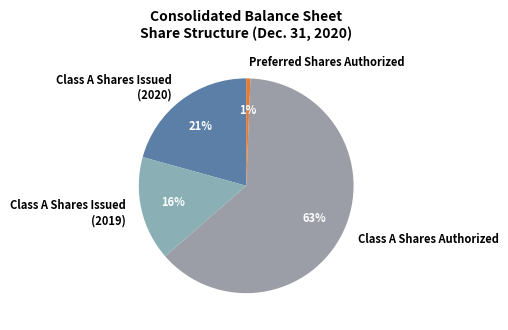

What is the smallest slice in the pie chart?

Preferred Shares Authorized